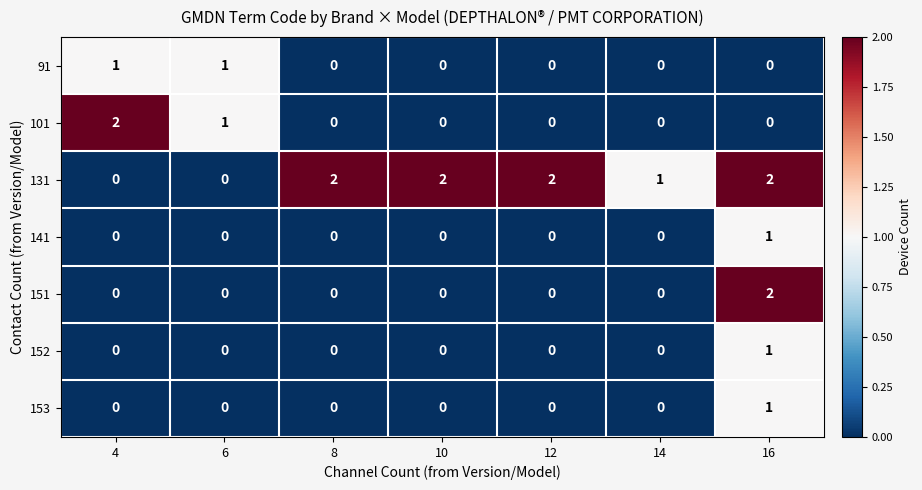

How many 153 values are between 0 and 1?

7